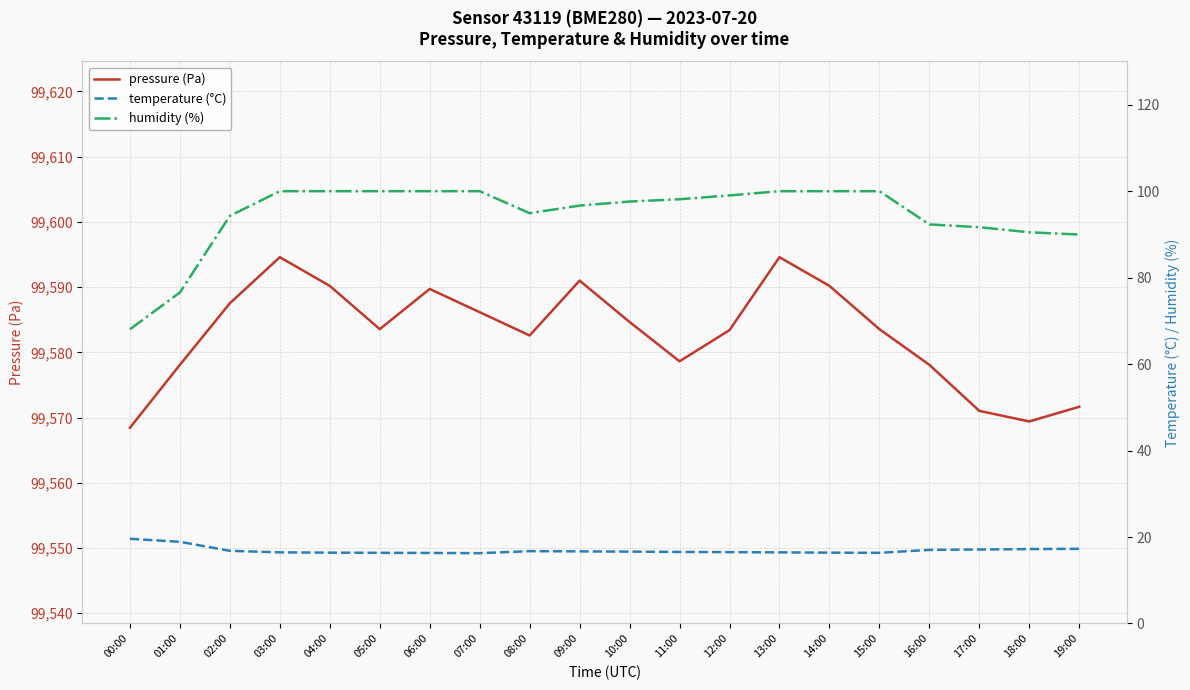

What is the sum of all humidity (%) values?

1889.7